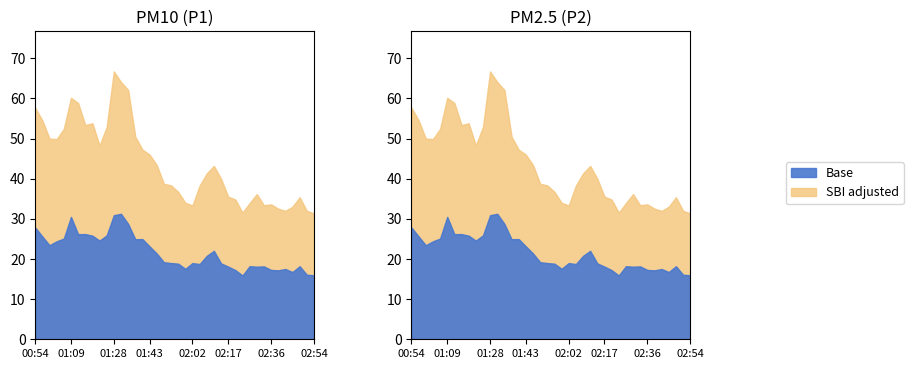

What is the average value of the P1 series?

43.8